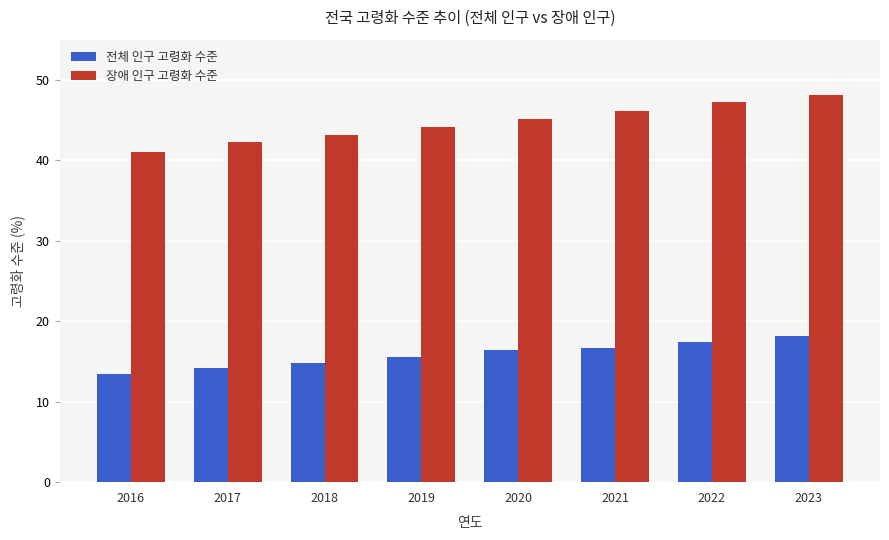

Does the chart contain any negative values?

No